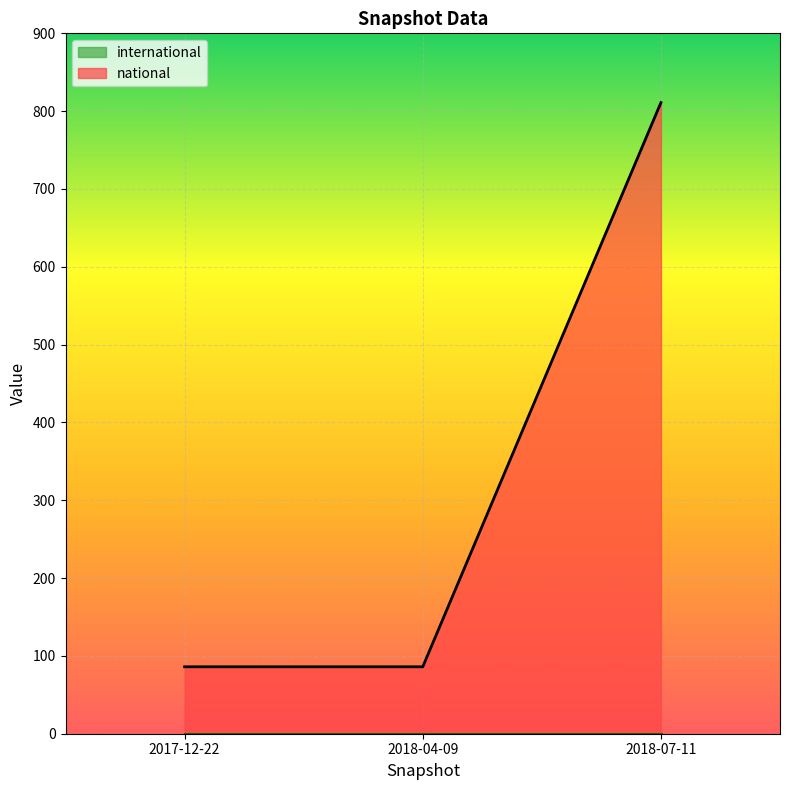

True or false: national has a value of 86 at 2018-04-09.

True